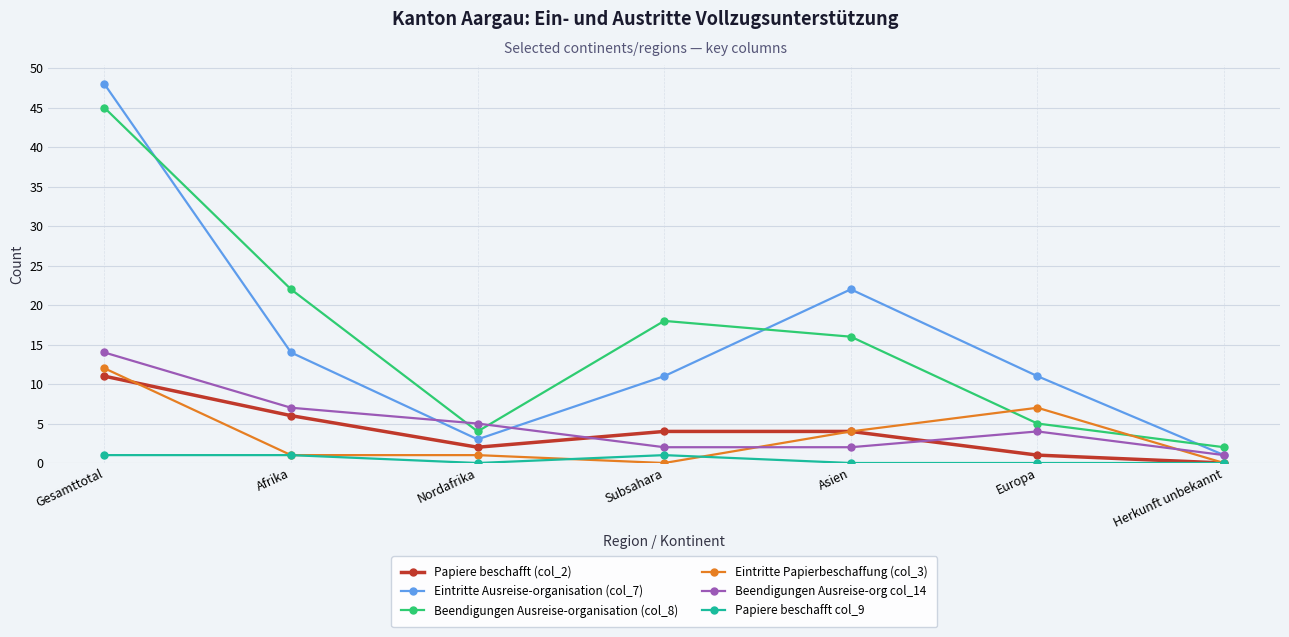

True or false: Beendigungen Ausreise-org col_14 has a value of 5 at Nordafrika.

True